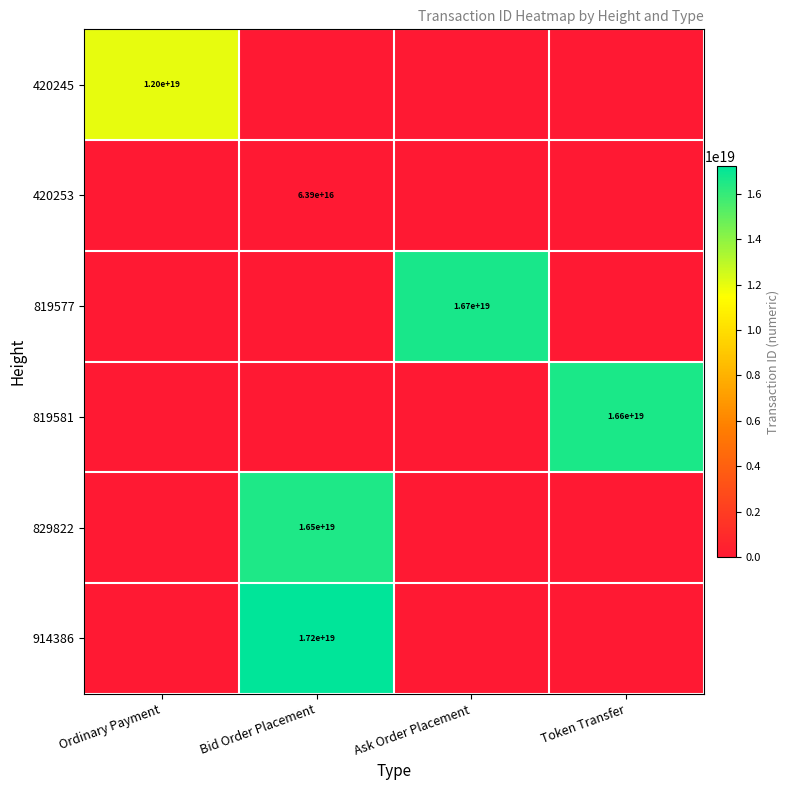

The 829822 series shows 16500000000000000000 at Bid Order Placement. True or false?

True